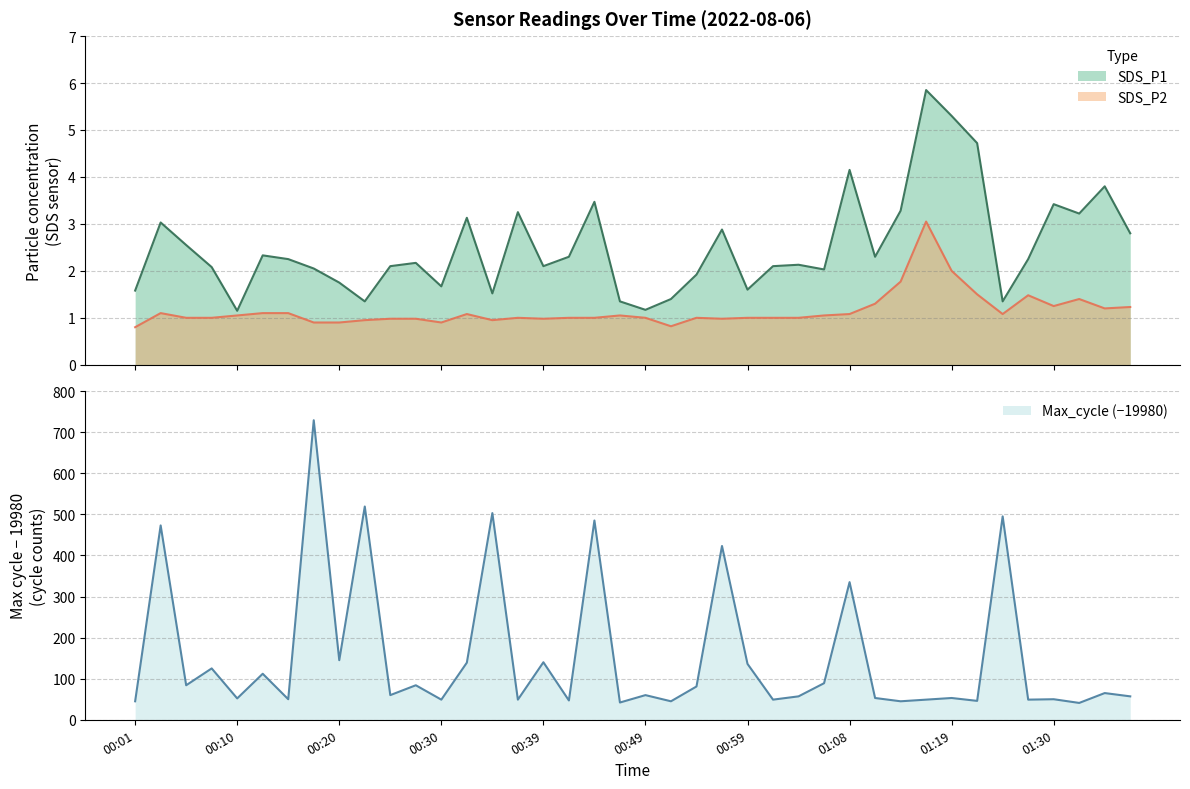

What is the label of the 11th point from the right?

01:11